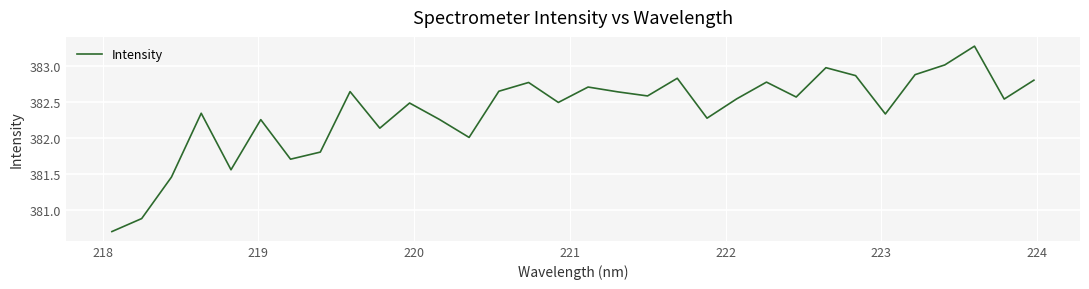

Count the number of categories in the chart.

32